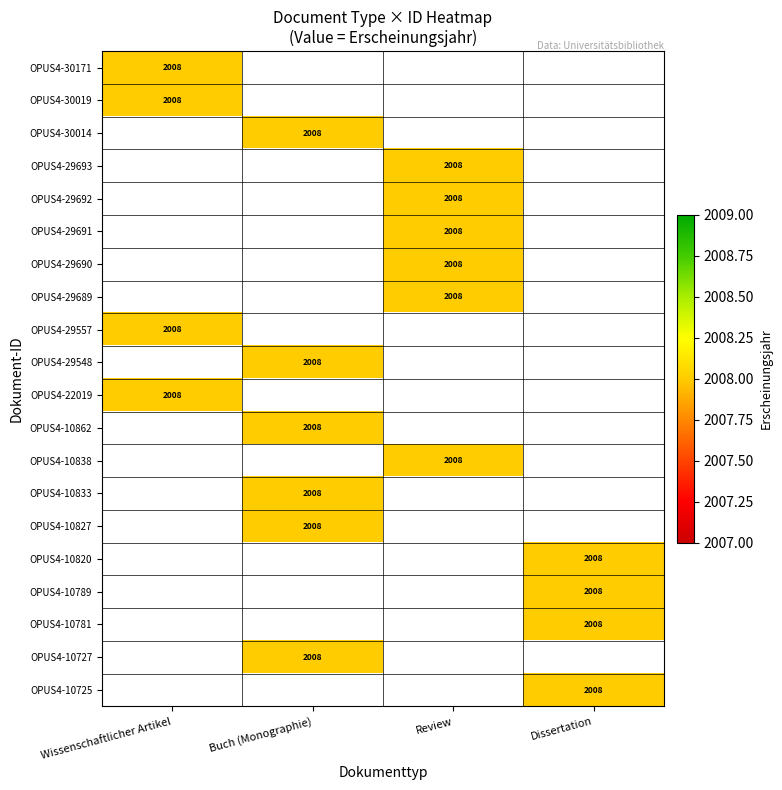

Is it true that OPUS4-29557 equals 2008 at Wissenschaftlicher Artikel?

True